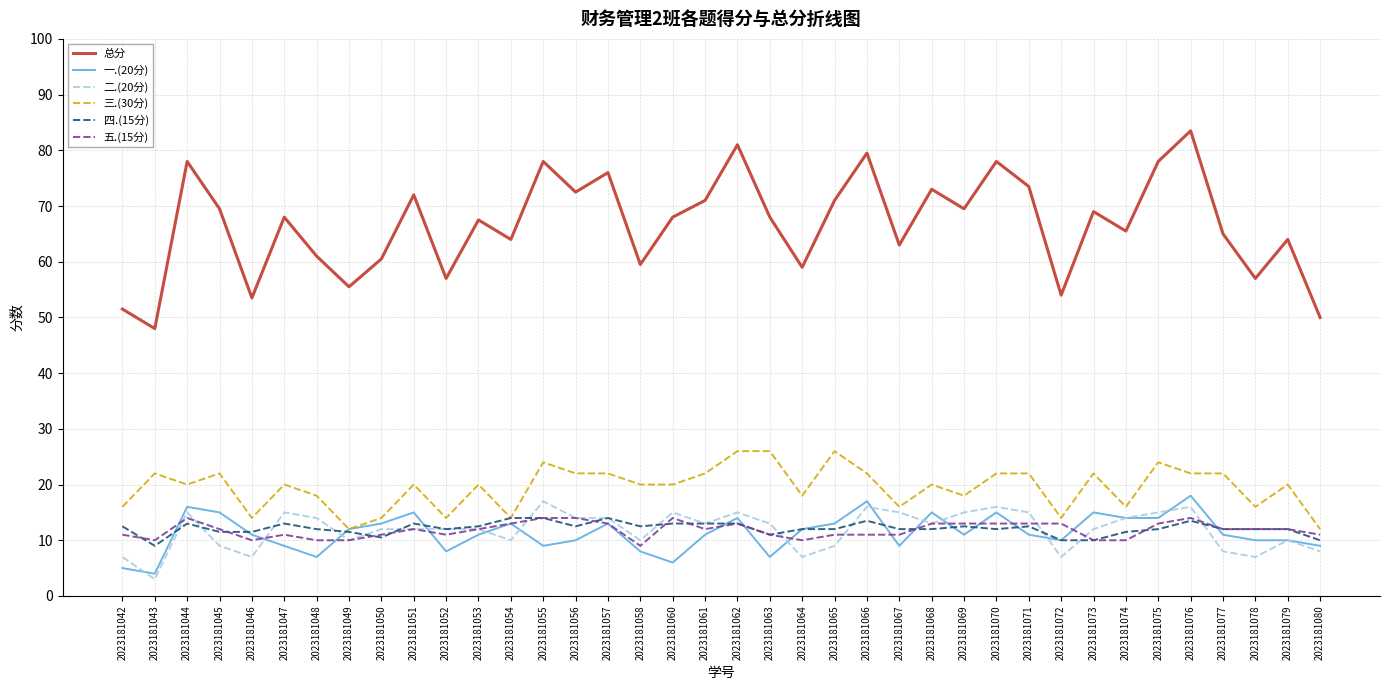

What are all the series names shown in the legend?

总分, 一.(20分), 二.(20分), 三.(30分), 四.(15分), 五.(15分)